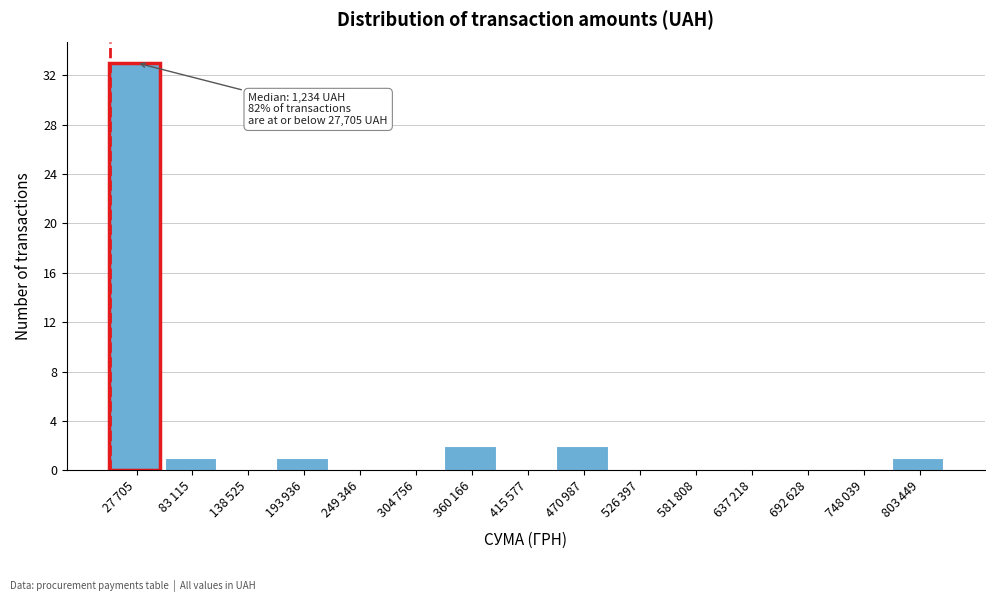

What is the maximum value shown in the chart?

33